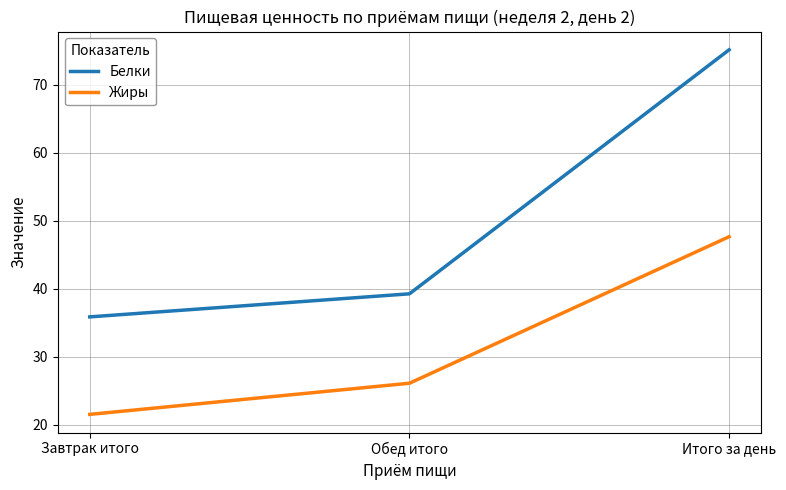

Reading left to right, what are all the values shown in this chart?

Белки: Завтрак итого=35.9	Обед итого=39.3	Итого за день=75.2
Жиры: Завтрак итого=21.6	Обед итого=26.1	Итого за день=47.7